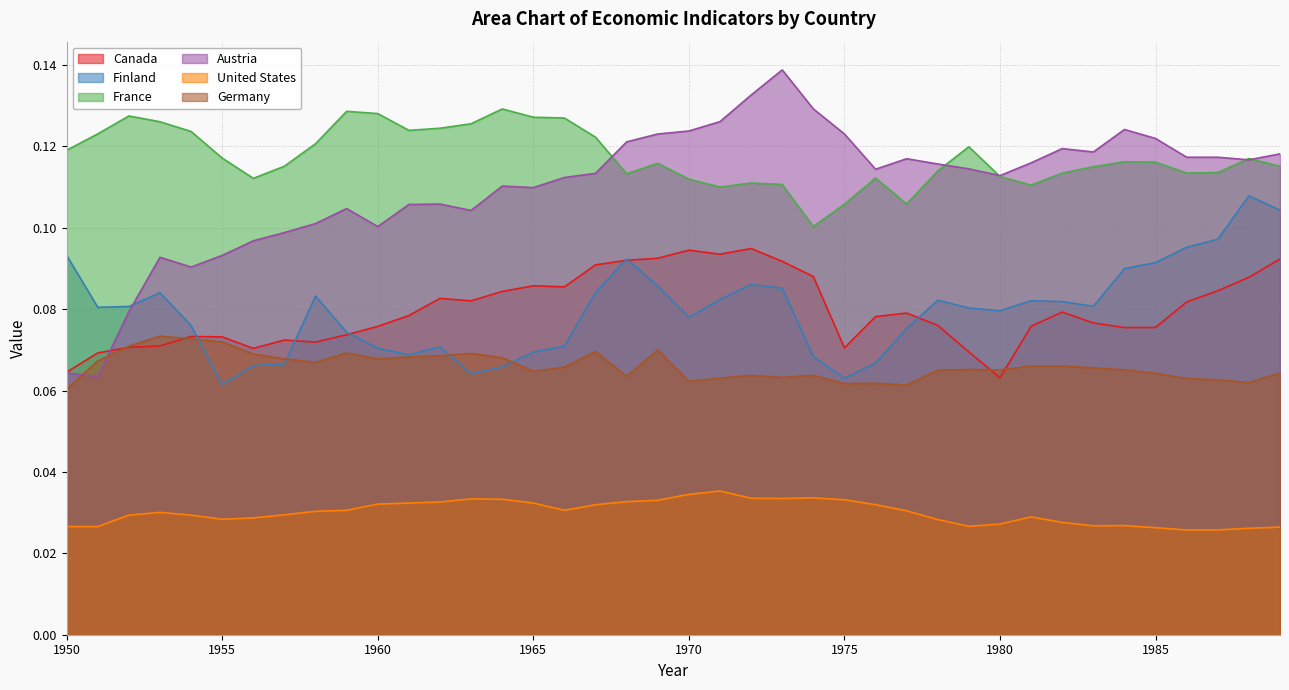

True or false: United States has a value of 0.0 at 1983.

False